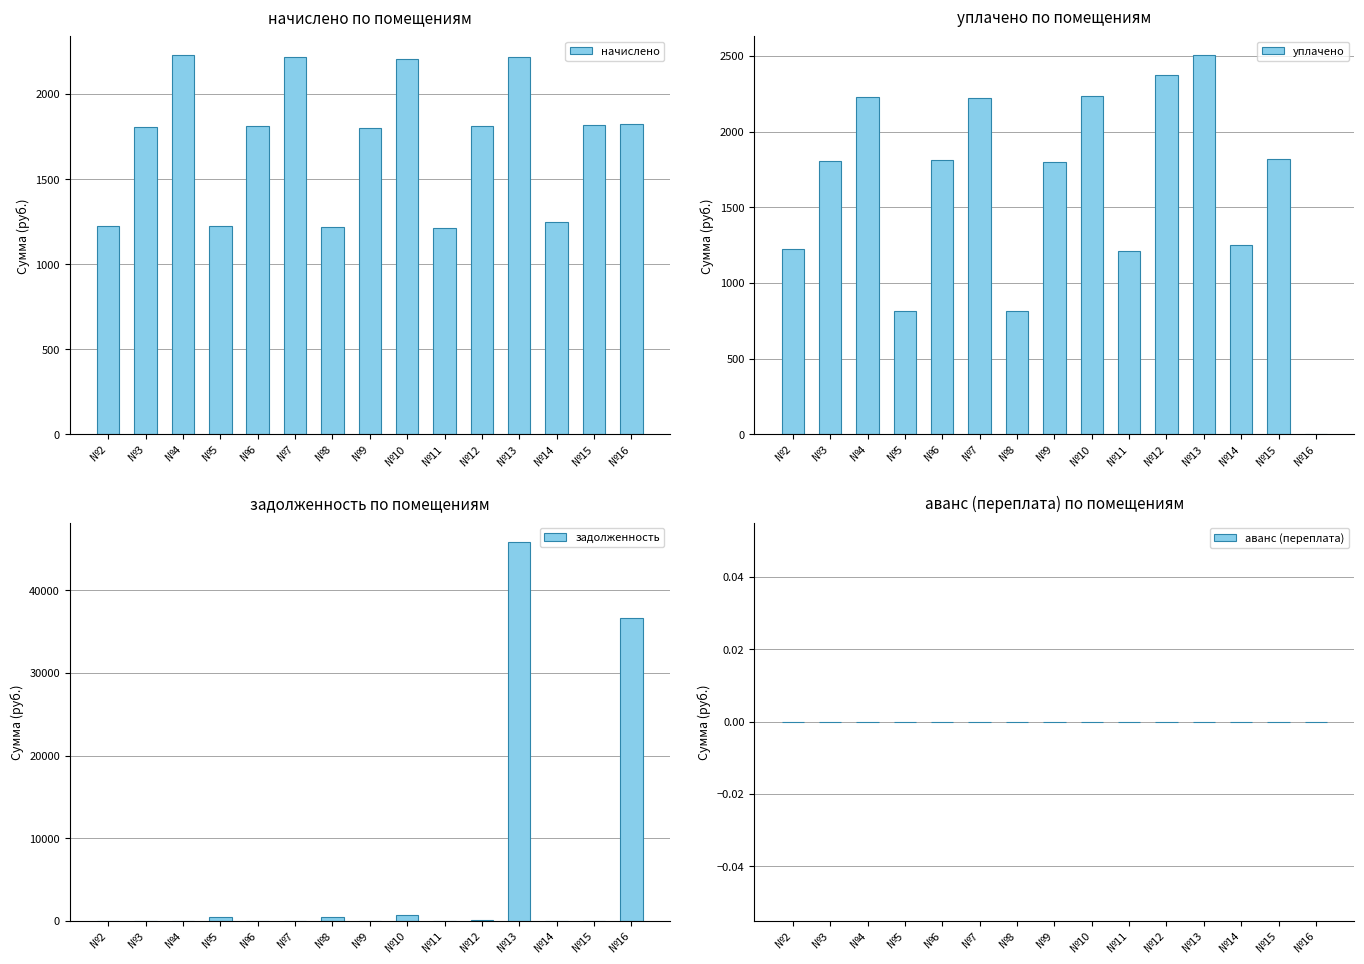

Reading left to right, extract all data points from this chart.

начислено: №2=1224.1	№3=1806.6	№4=2227.0	№5=1224.1	№6=1814.0	№7=2219.6	№8=1220.4	№9=1802.9	№10=2204.8	№11=1213.0	№12=1810.3	№13=2219.6	№14=1249.9	№15=1817.7	№16=1825.1
уплачено: №2=1224.1	№3=1806.6	№4=2227.0	№5=816.1	№6=1814.0	№7=2219.6	№8=813.6	№9=1802.9	№10=2235.8	№11=1213.0	№12=2371.5	№13=2504.3	№14=1249.9	№15=1817.7	№16=0.0
задолженность: №2=0.0	№3=0.0	№4=0.0	№5=408.0	№6=0.0	№7=0.0	№8=406.8	№9=0.0	№10=734.9	№11=0.0	№12=42.2	№13=45920.8	№14=0.0	№15=0.0	№16=36608.4
аванс (переплата): №2=0.0	№3=0.0	№4=0.0	№5=0.0	№6=0.0	№7=0.0	№8=0.0	№9=0.0	№10=0.0	№11=0.0	№12=0.0	№13=0.0	№14=0.0	№15=0.0	№16=0.0